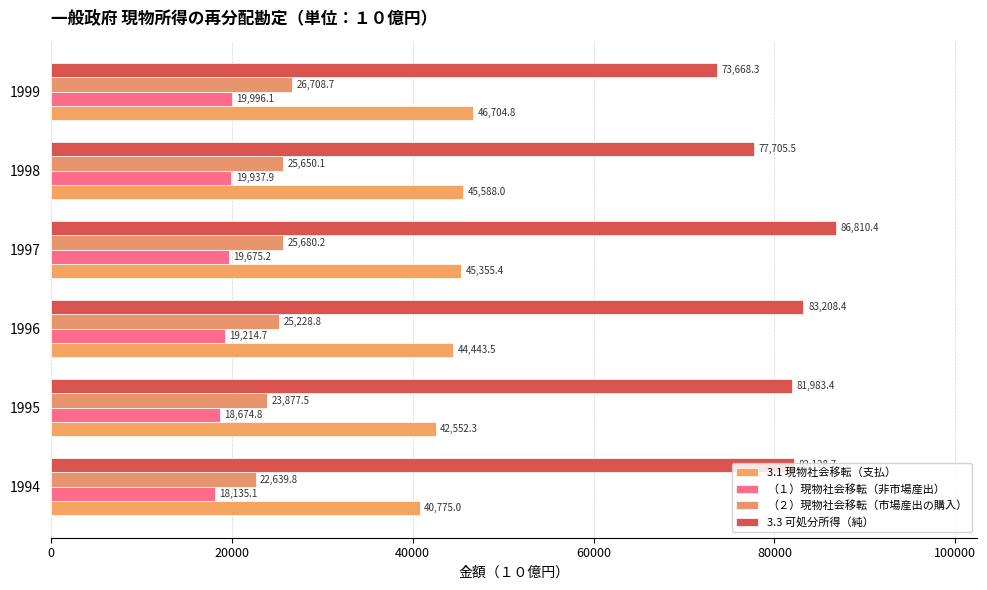

What is the minimum value shown in the chart?

18135.1